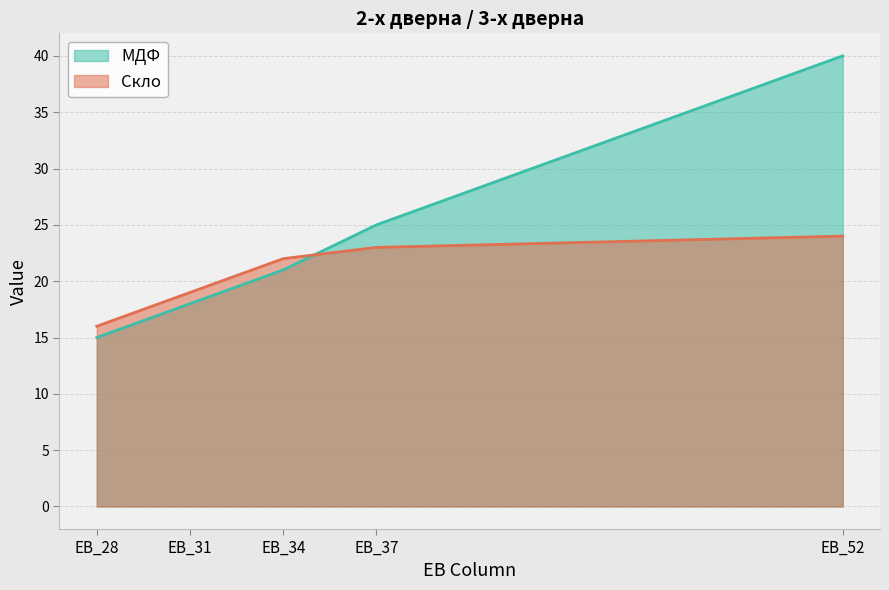

Reading right to left, transcribe all the data shown in this chart.

МДФ: EB_52=40	EB_37=25	EB_34=21	EB_31=18	EB_28=15
Скло: EB_52=24	EB_37=23	EB_34=22	EB_31=19	EB_28=16